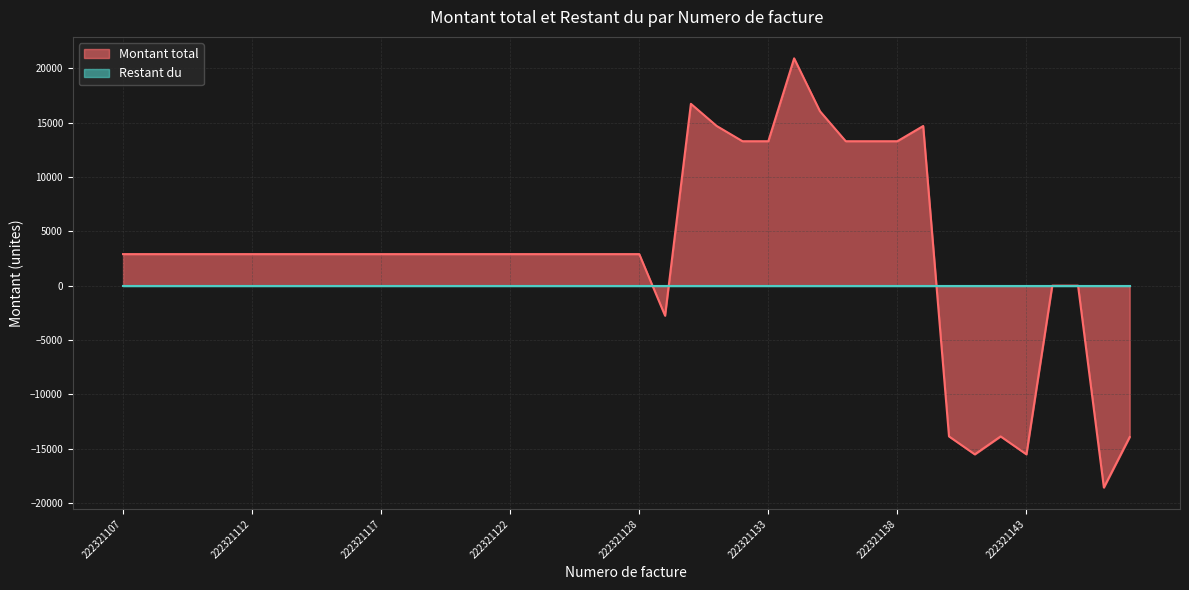

List the labels in order of value, smallest first.

222321146, 222321141, 222321143, 222321147, 222321140, 222321142, 222321129, 222321144, 222321145, 222321107, 222321108, 222321109, 222321110, 222321111, 222321112, 222321113, 222321114, 222321115, 222321116, 222321117, 222321118, 222321119, 222321120, 222321121, 222321122, 222321123, 222321124, 222321125, 222321126, 222321128, 222321132, 222321133, 222321136, 222321137, 222321138, 222321131, 222321139, 222321135, 222321130, 222321134